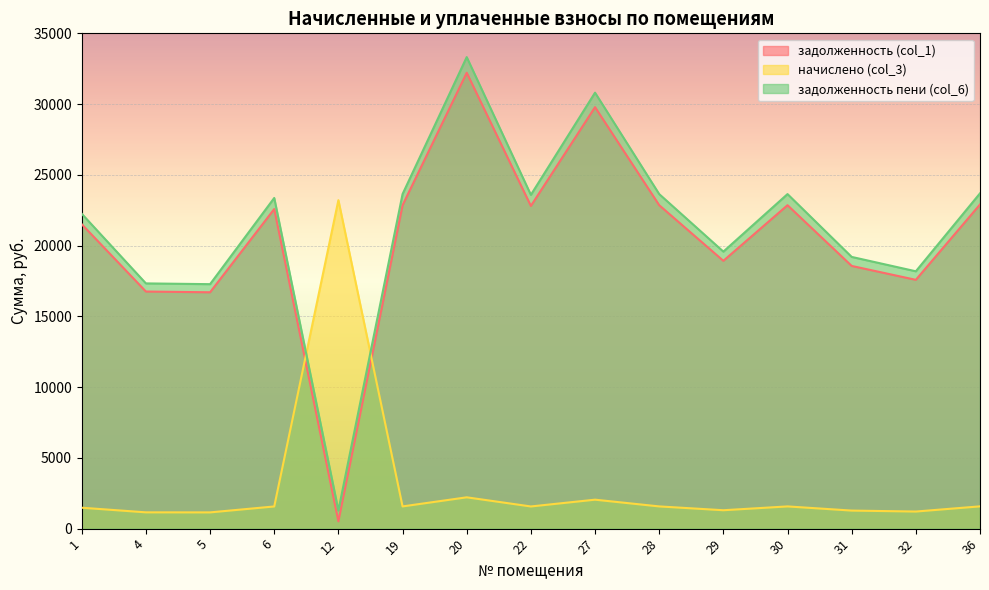

True or false: задолженность пени (col_6) and задолженность (col_1) intersect in this chart.

False